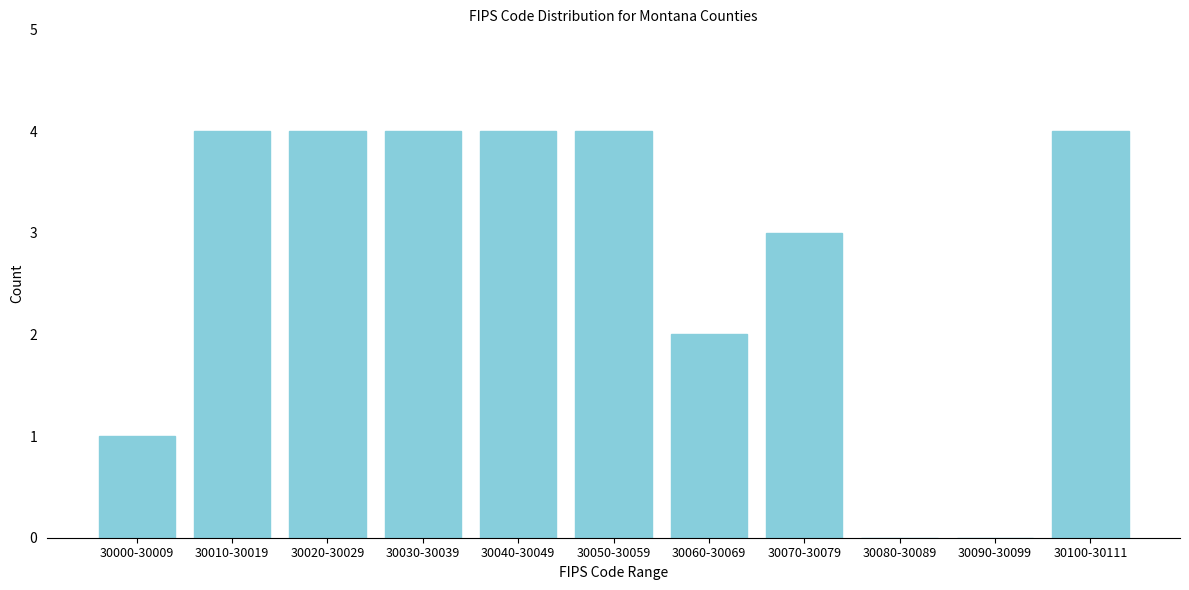

Reading right to left, transcribe all the data shown in this chart.

30100-30111=4	30090-30099=0	30080-30089=0	30070-30079=3	30060-30069=2	30050-30059=4	30040-30049=4	30030-30039=4	30020-30029=4	30010-30019=4	30000-30009=1